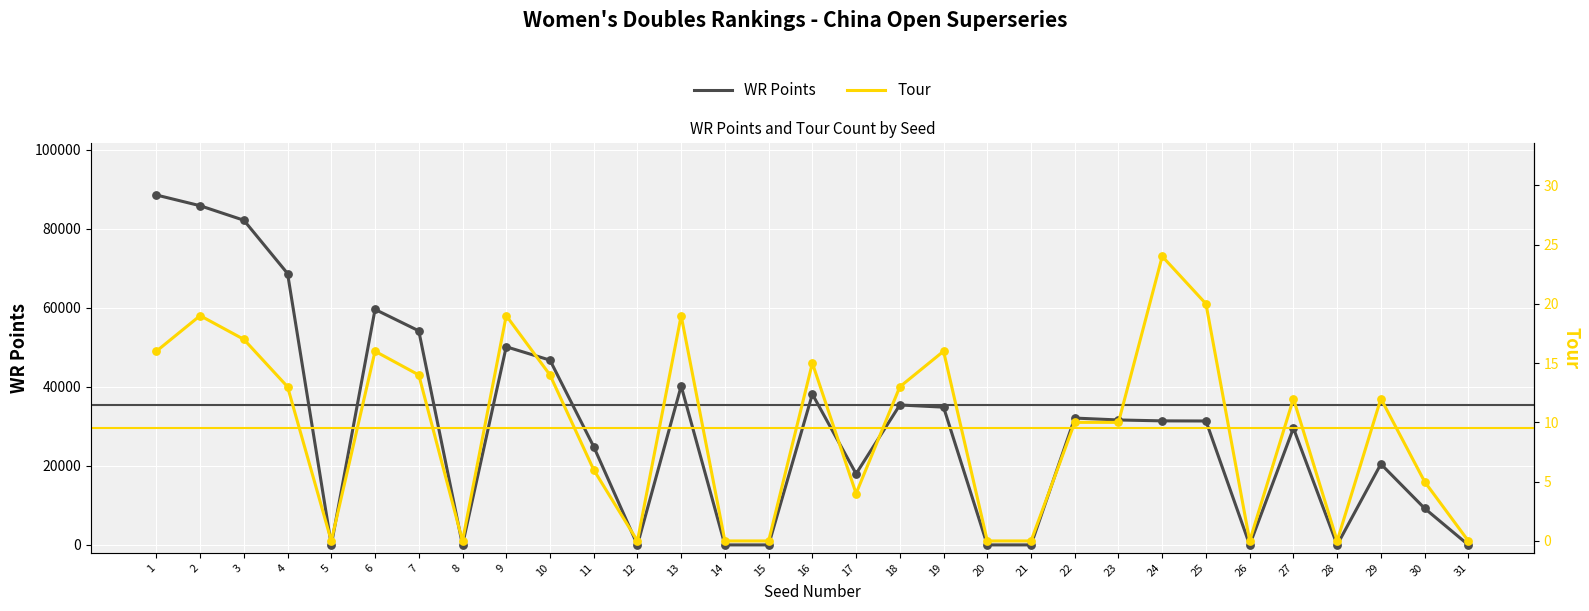

Which series has the largest total across all categories?

WR Points